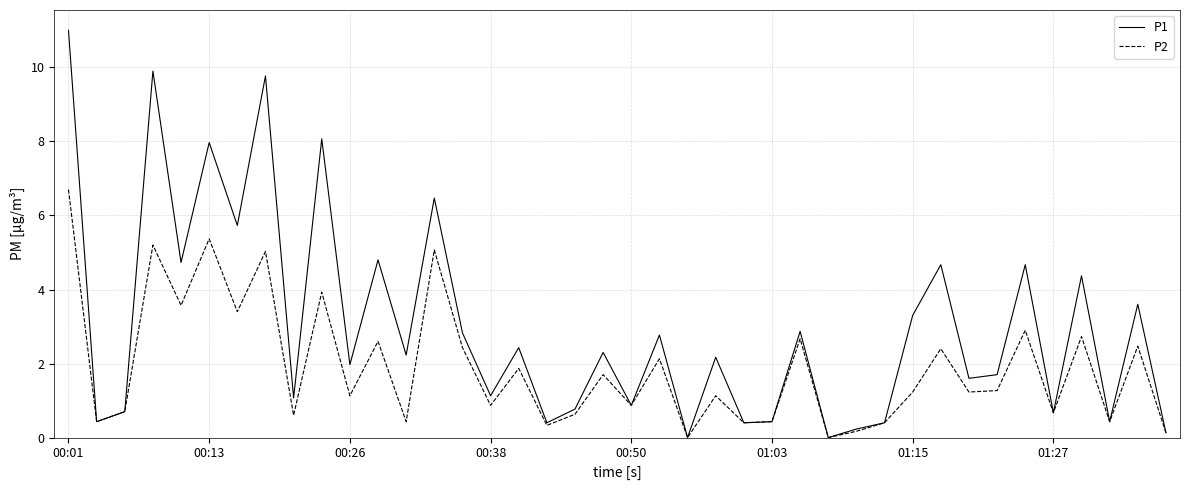

Rank the series by their average value, from highest to lowest.

P1, P2